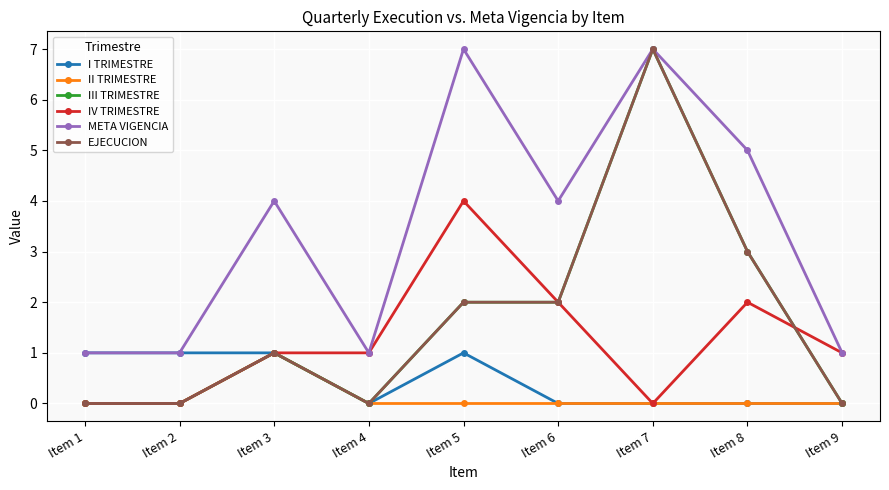

Is this an area chart (filled region under the line)?

No